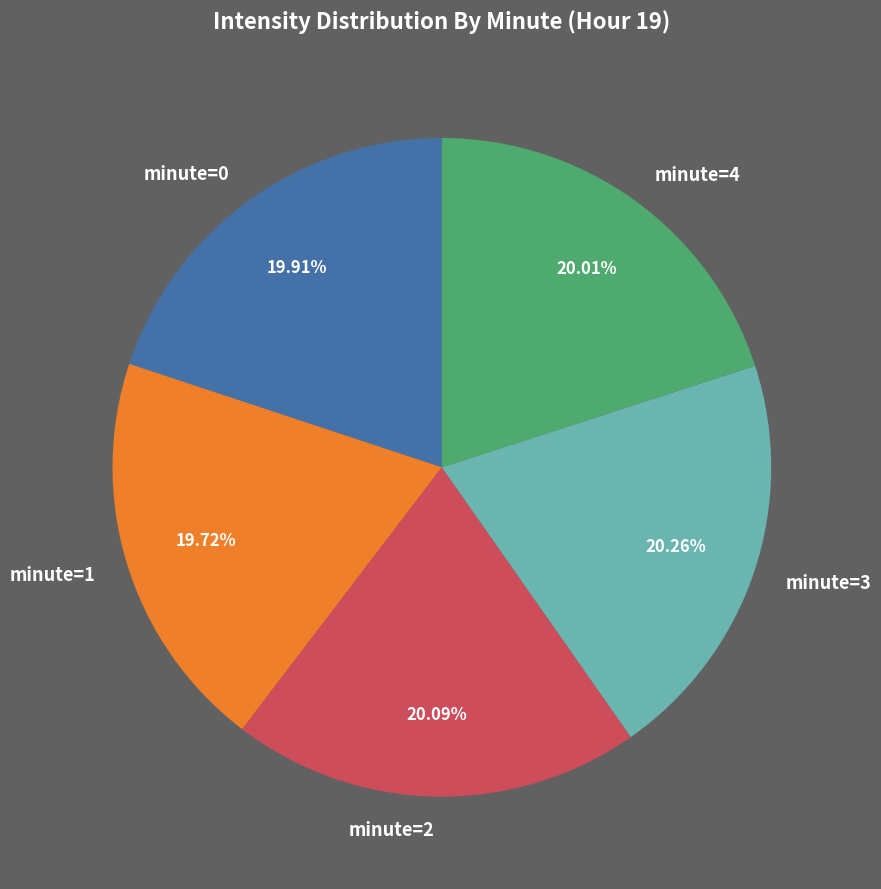

How many slices are in this pie chart?

5